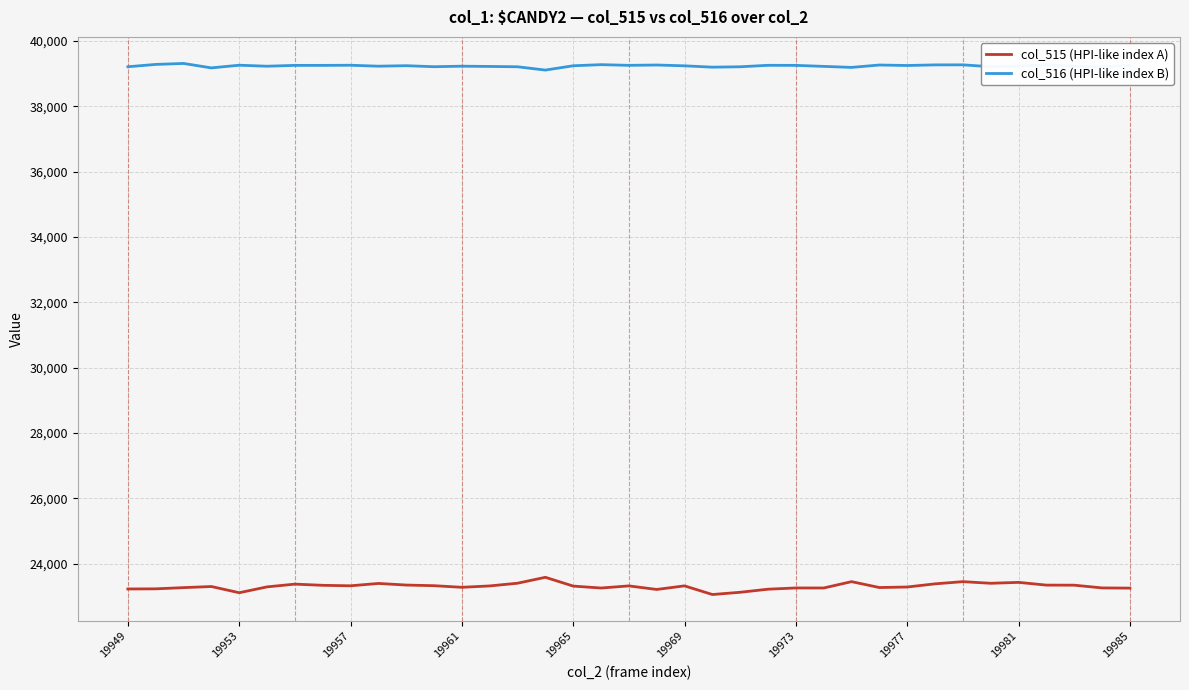

What is the minimum value shown in the chart?

23057